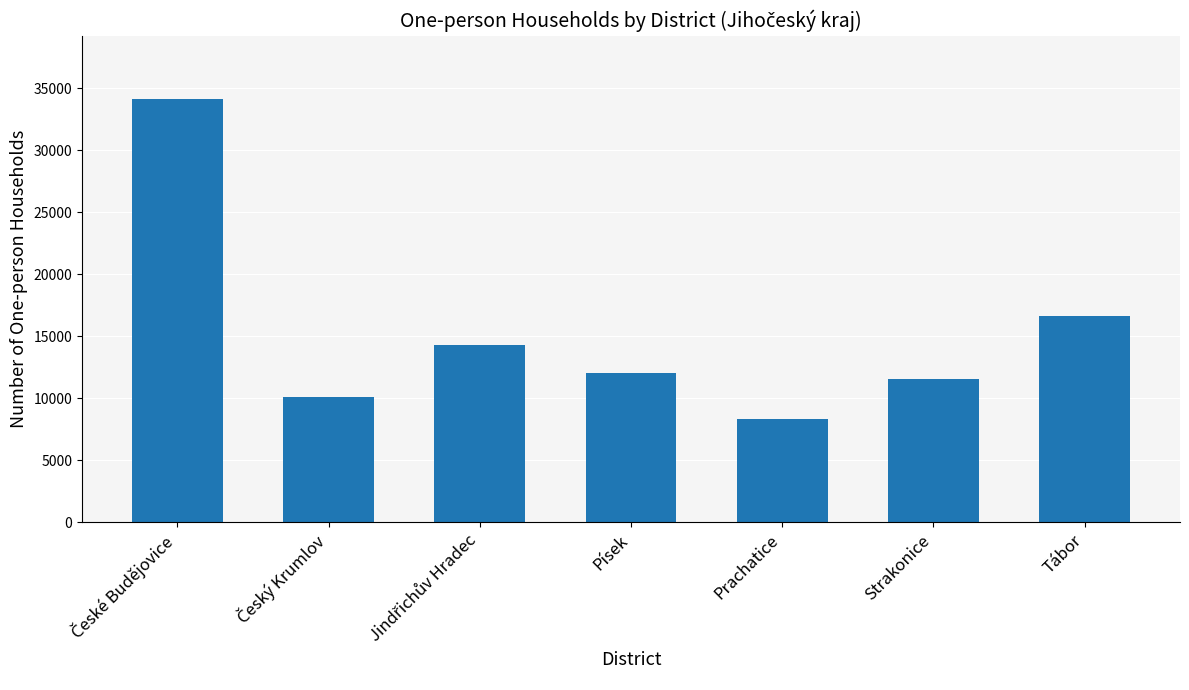

Which label corresponds to the smallest value in the chart?

Prachatice